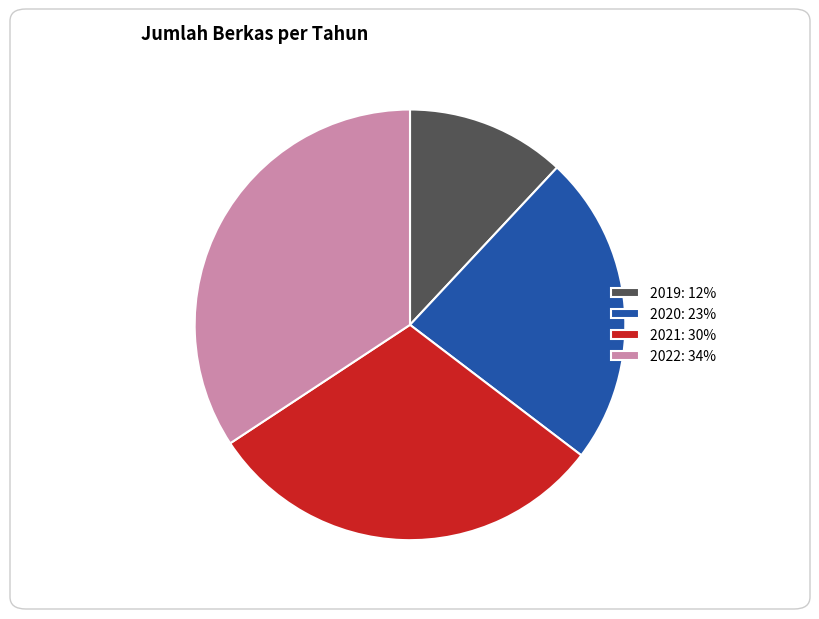

The 2022 slice represents 34% of the pie. True or false?

True